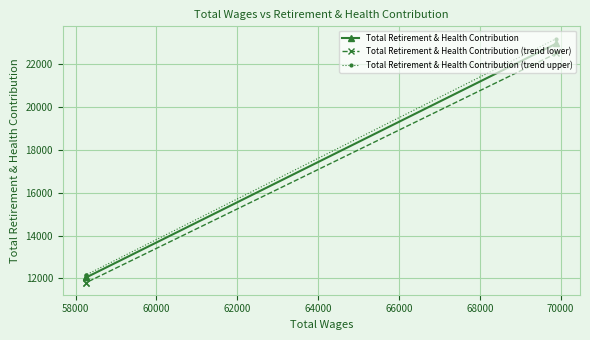

What is the greatest value displayed?

23182.5